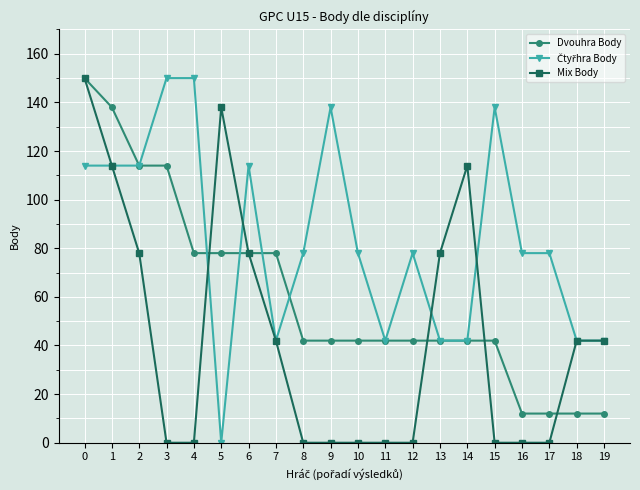

What is the difference between the Mix Body values at 5 and 17?

138